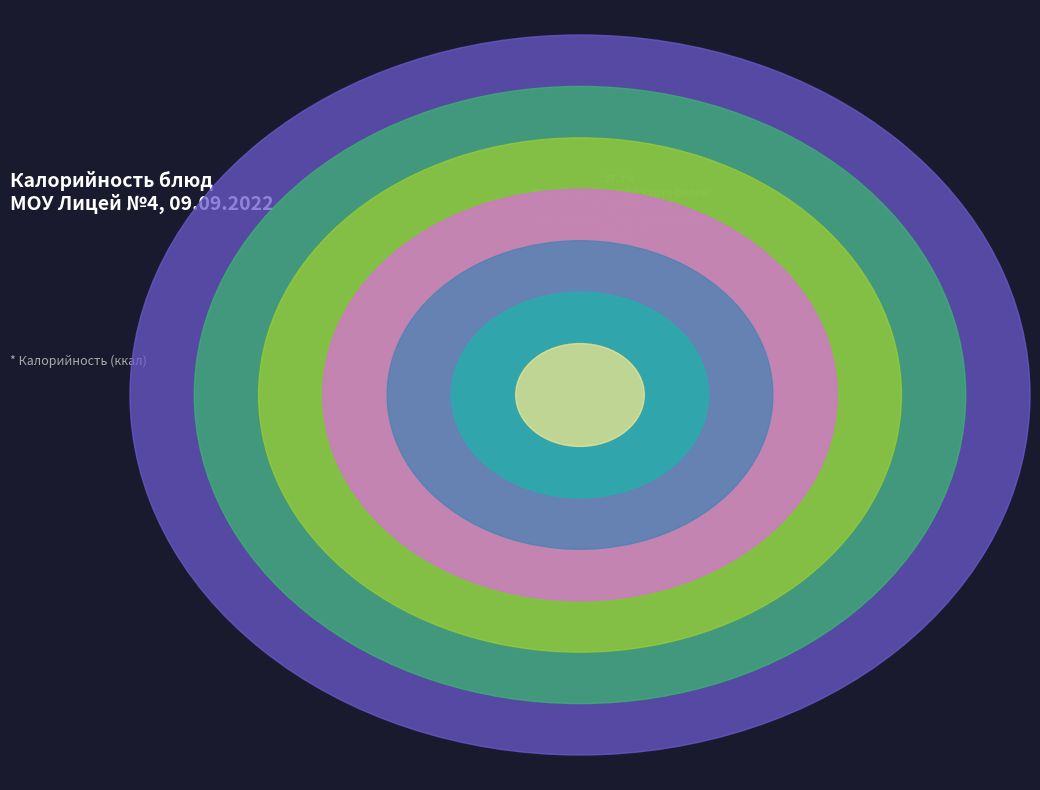

Is котлета рыбная (минтай) the majority of the pie?

No